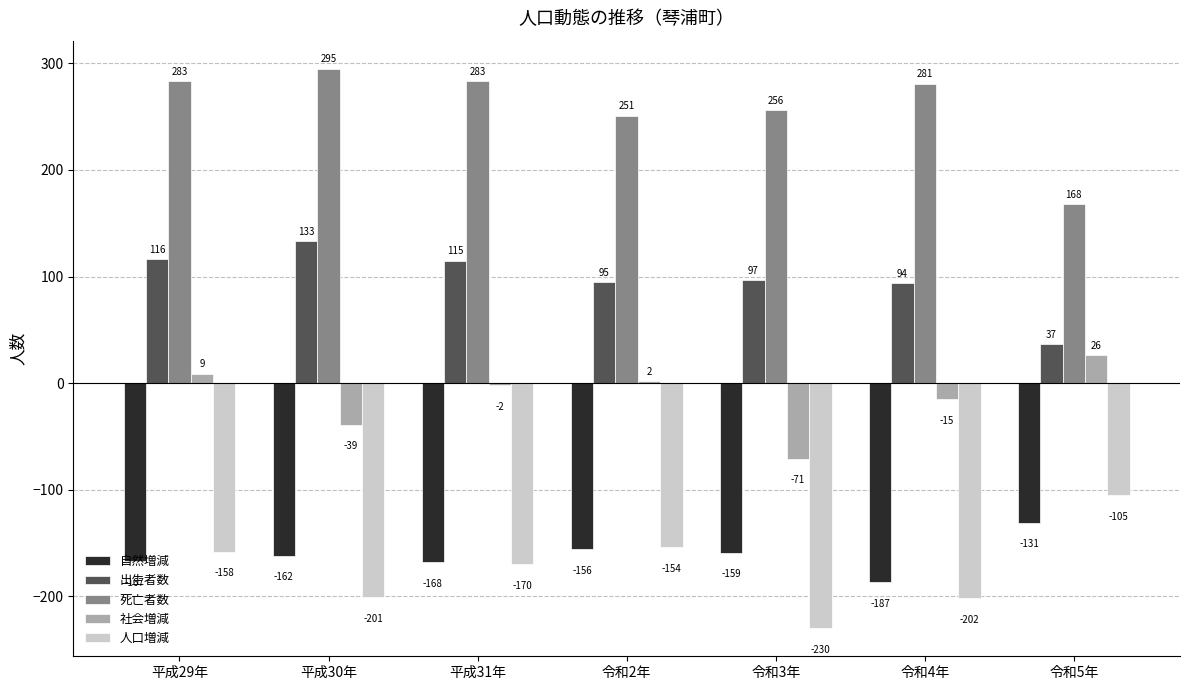

Count the number of data series in this chart.

5